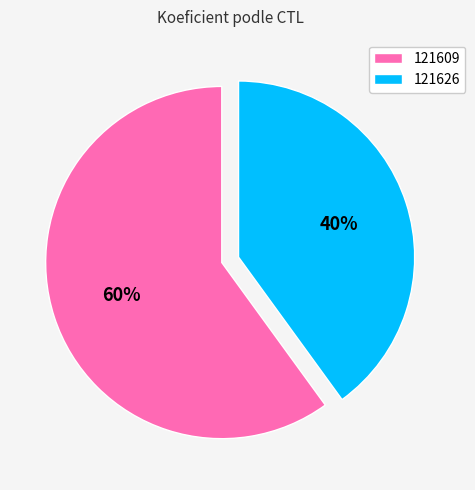

How many slices are in this pie chart?

2